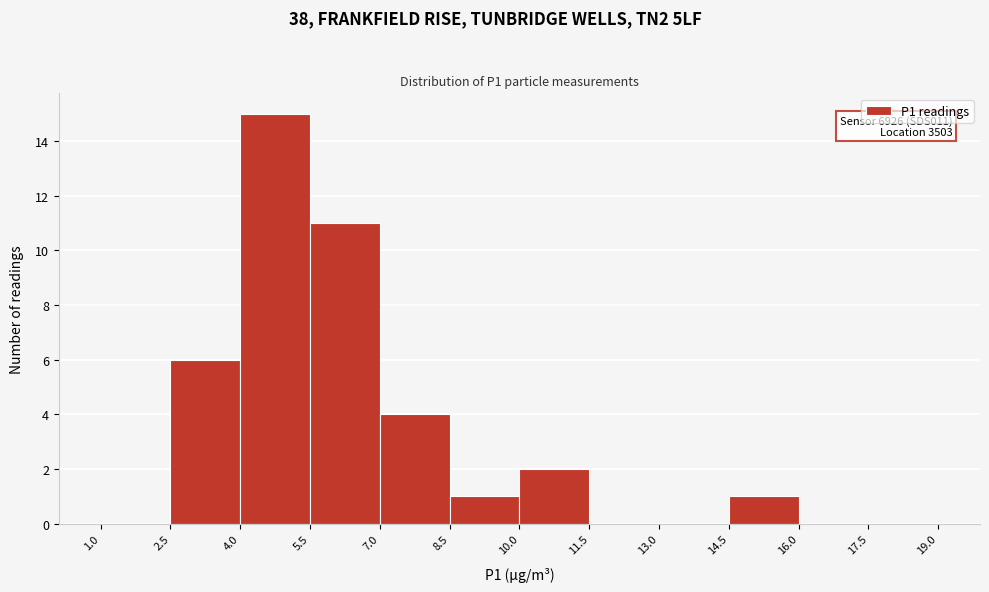

Which range on the x-axis has the tallest bar?

4.0 to 5.5